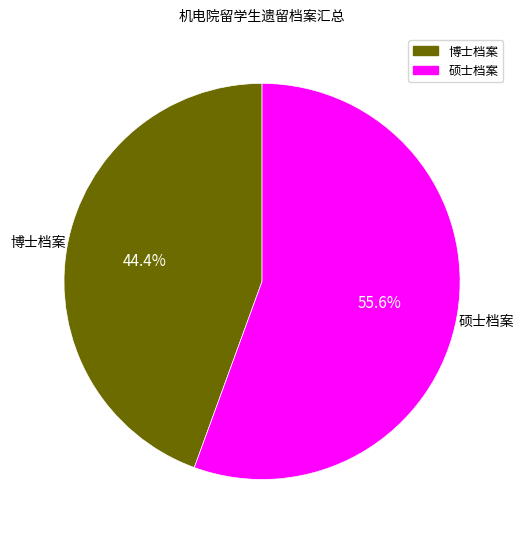

To the nearest percent, what is the combined percentage of 硕士档案 and 博士档案?

100%